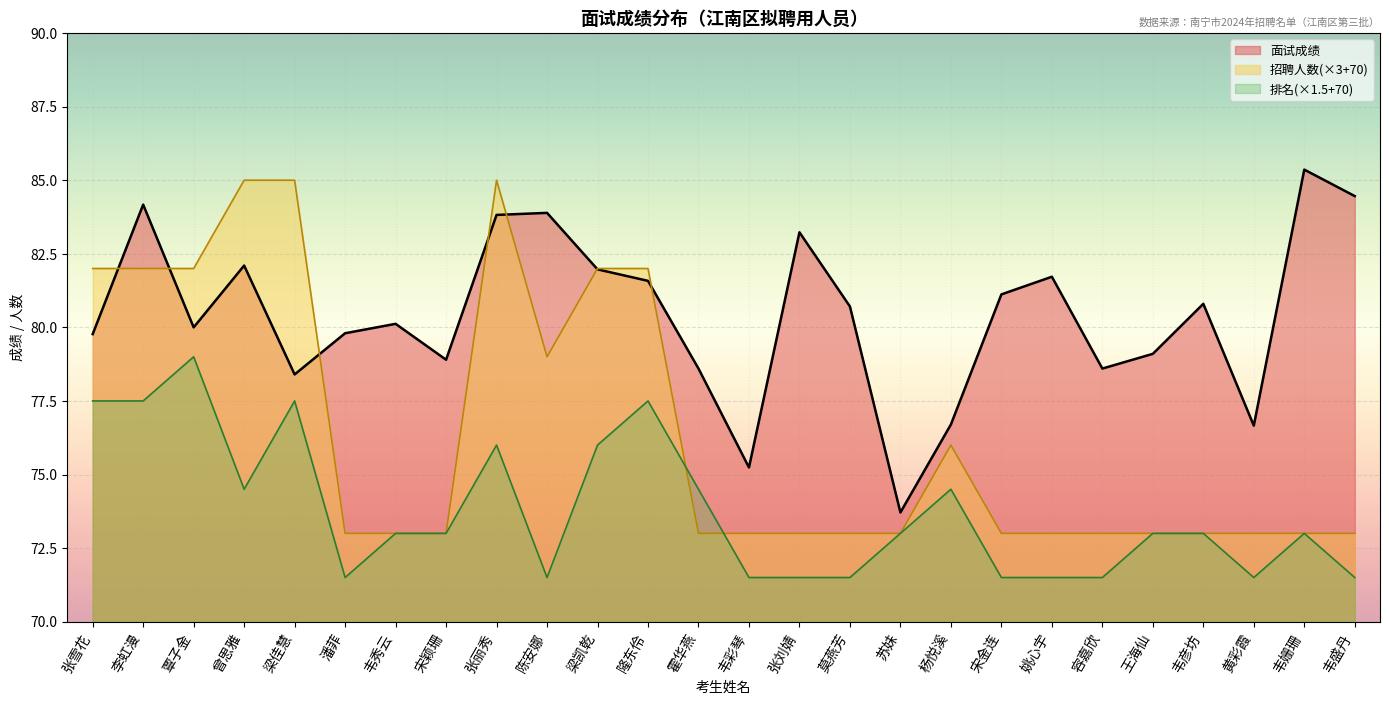

What is the label of the 22nd point from the right?

梁佳慧